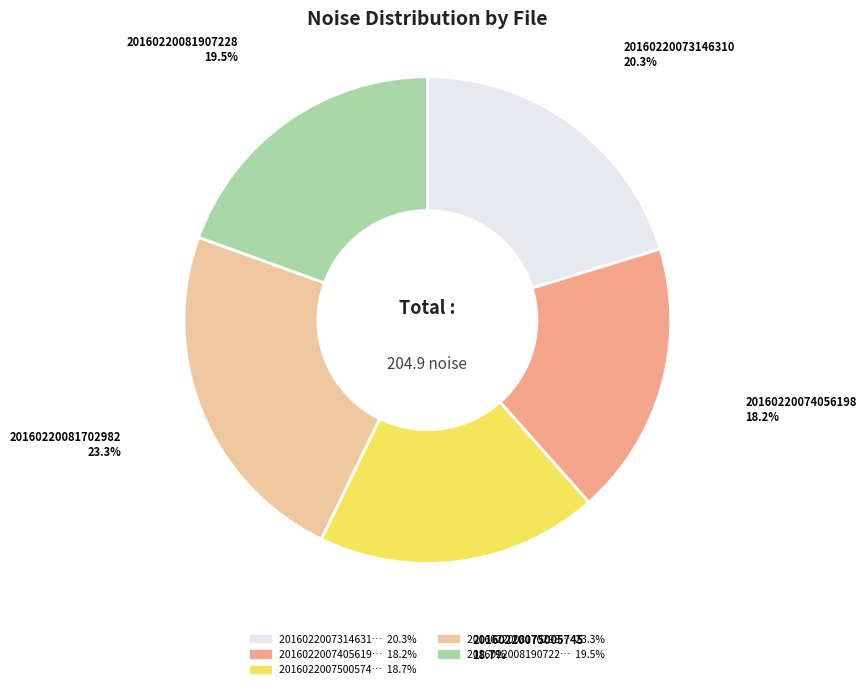

Does any single category account for the majority?

No